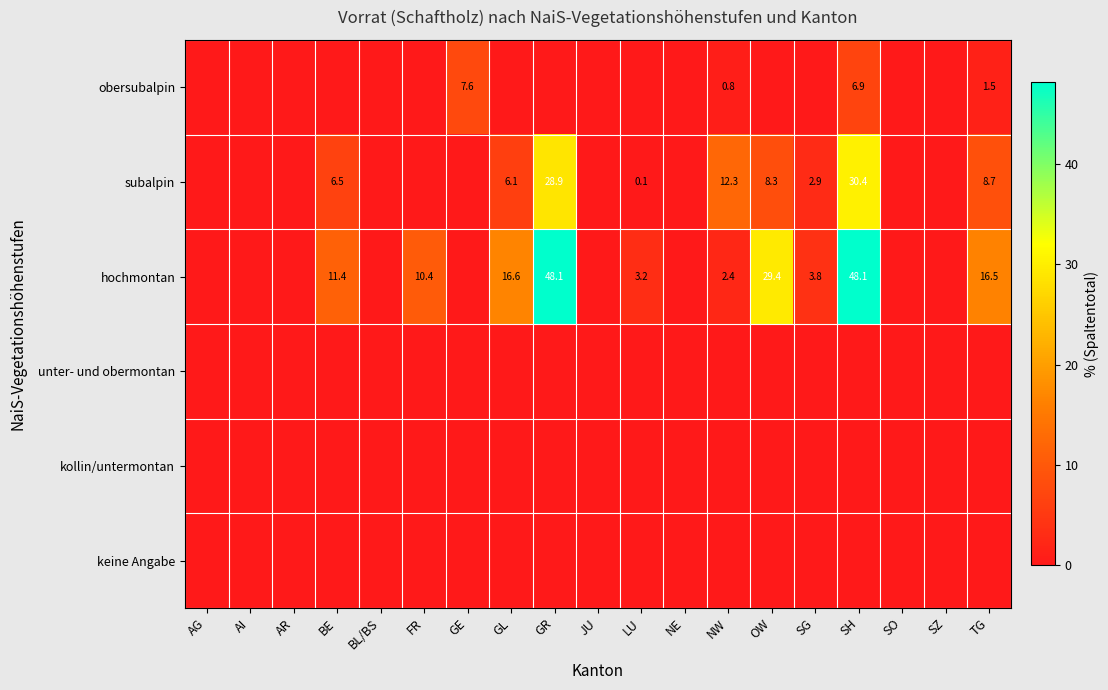

The value of subalpin at NW is 6.9. True or false?

False